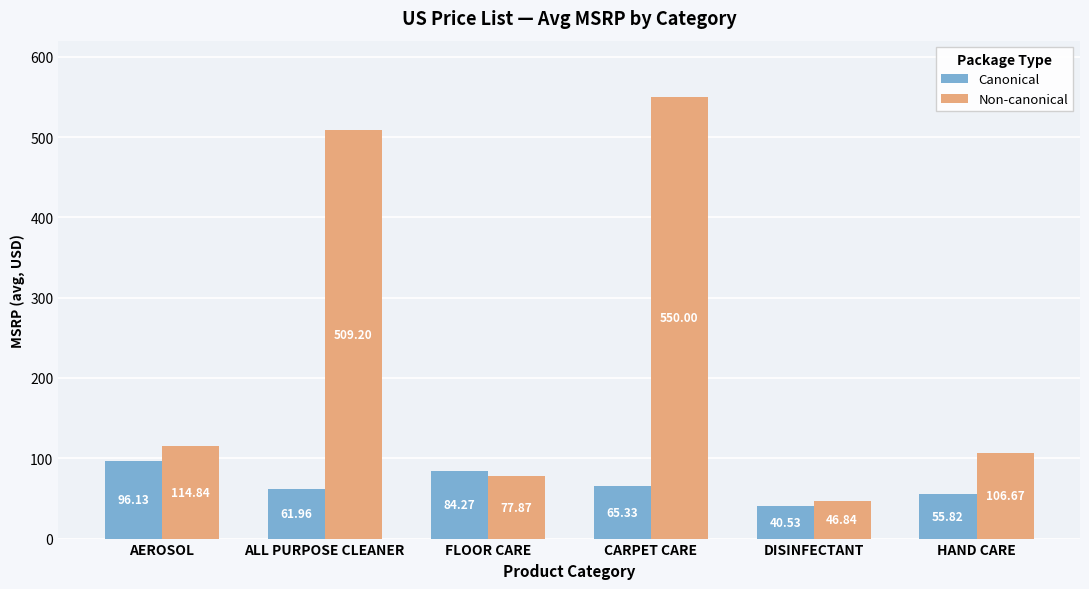

Reading left to right, what are all the values shown in this chart?

Canonical: 96.1	62.0	84.3	65.3	40.5	55.8
Non-canonical: 114.8	509.2	77.9	550.0	46.8	106.7